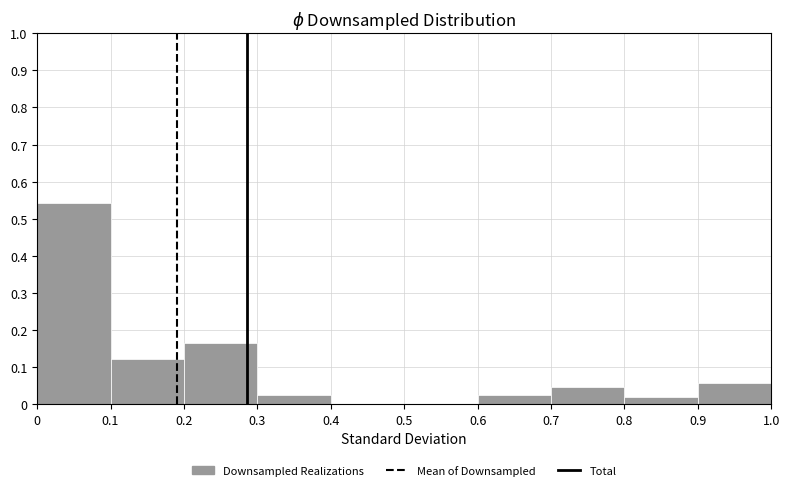

Reading left to right, transcribe this chart: for each bar, give the range it covers on the x-axis and its height. The values are not printed on the chart, so give them approximately, as read against the axis.

0 to 0.1: 0.54
0.1 to 0.2: 0.12
0.2 to 0.3: 0.17
0.3 to 0.4: 0.03
0.4 to 0.5: 0
0.5 to 0.6: 0
0.6 to 0.7: 0.03
0.7 to 0.8: 0.04
0.8 to 0.9: 0.02
0.9 to 1.0: 0.06